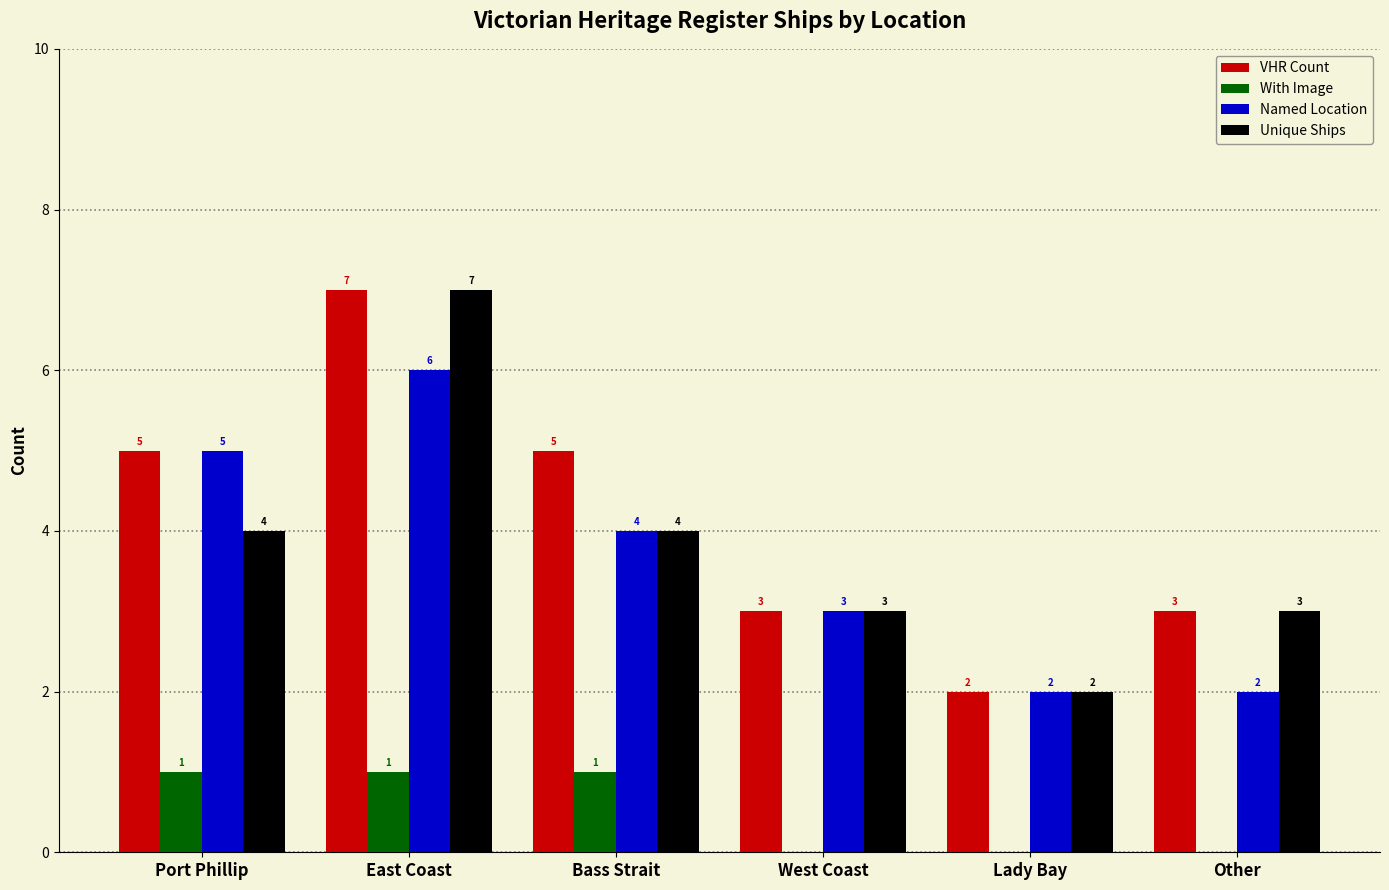

What is the highest value of the Named Location series?

6